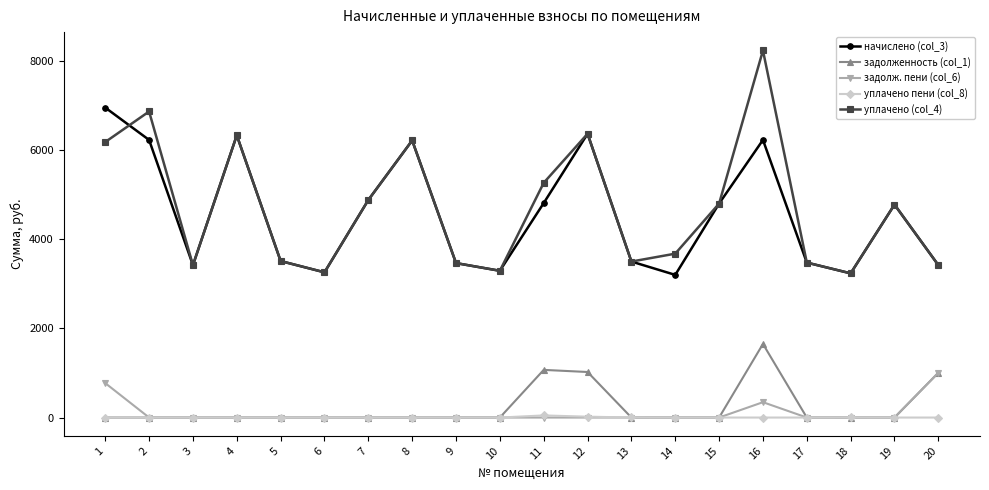

What is the sum of all уплачено пени (col_8) values?

70.1